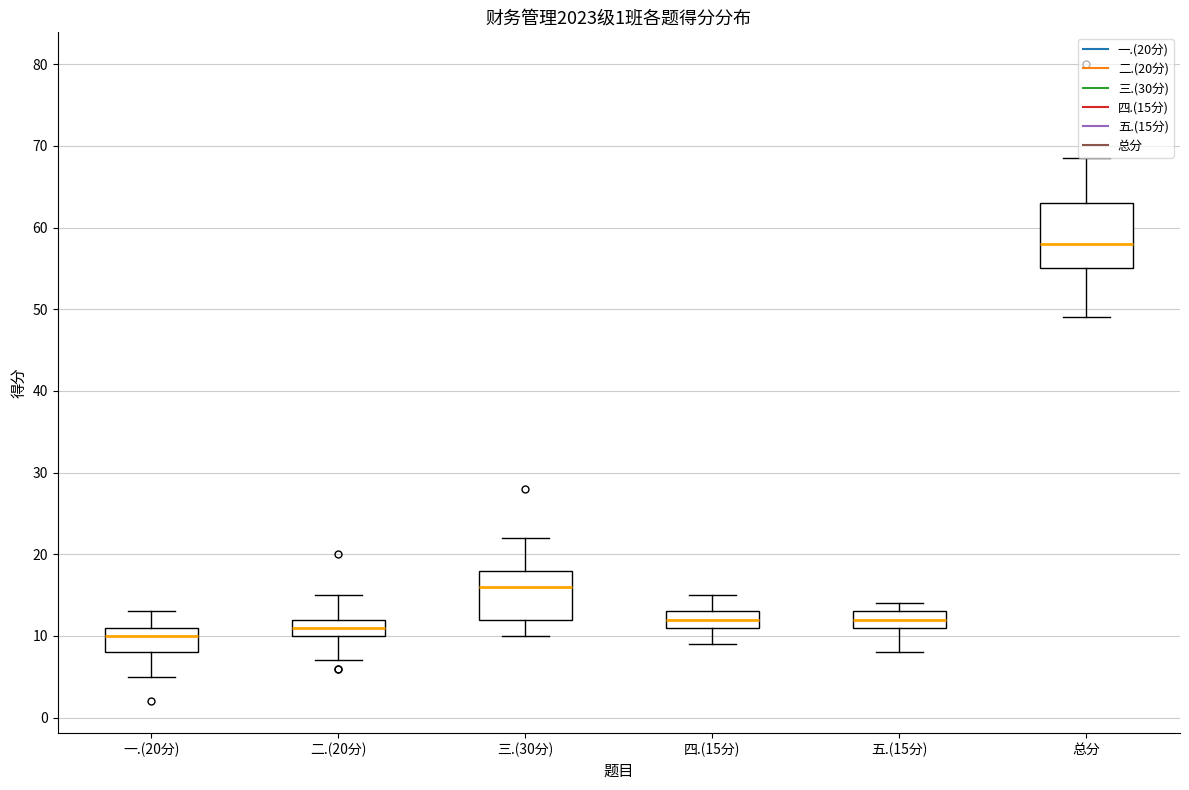

Reading left to right, read every box against the y-axis: the position of its median line, the range the box covers, and the ends of its whiskers. The values are not printed on the chart, so give them approximately, as read against the axis.

一.(20分): median 10, box 8 to 11, whiskers 5 to 13
二.(20分): median 11, box 10 to 12, whiskers 7 to 15
三.(30分): median 16, box 12 to 18, whiskers 10 to 22
四.(15分): median 12, box 11 to 13, whiskers 9 to 15
五.(15分): median 12, box 11 to 13, whiskers 8 to 14
总分: median 58, box 55 to 63, whiskers 49 to 69